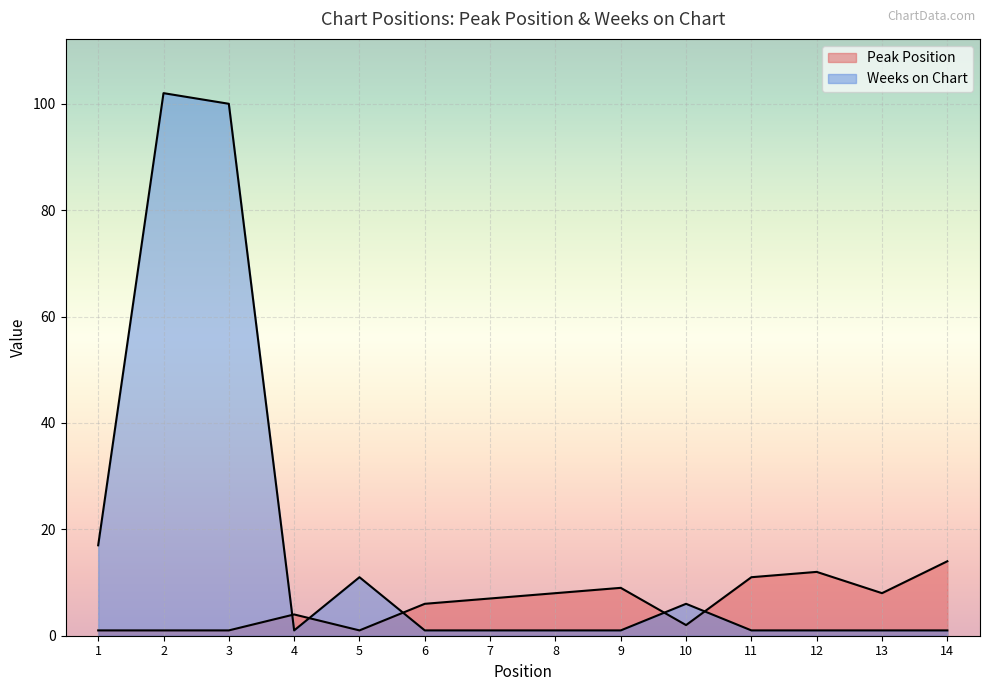

What is the value of the Peak Position point at the 14th from the left?

14